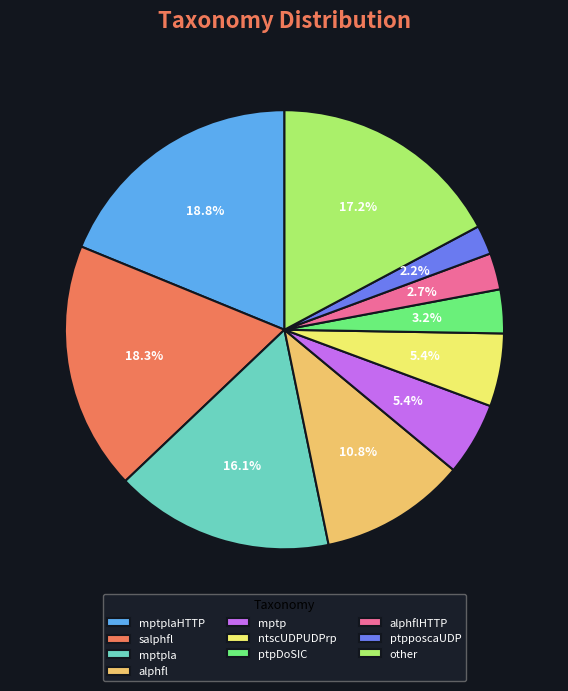

True or false: mptp accounts for 5% of the total.

True